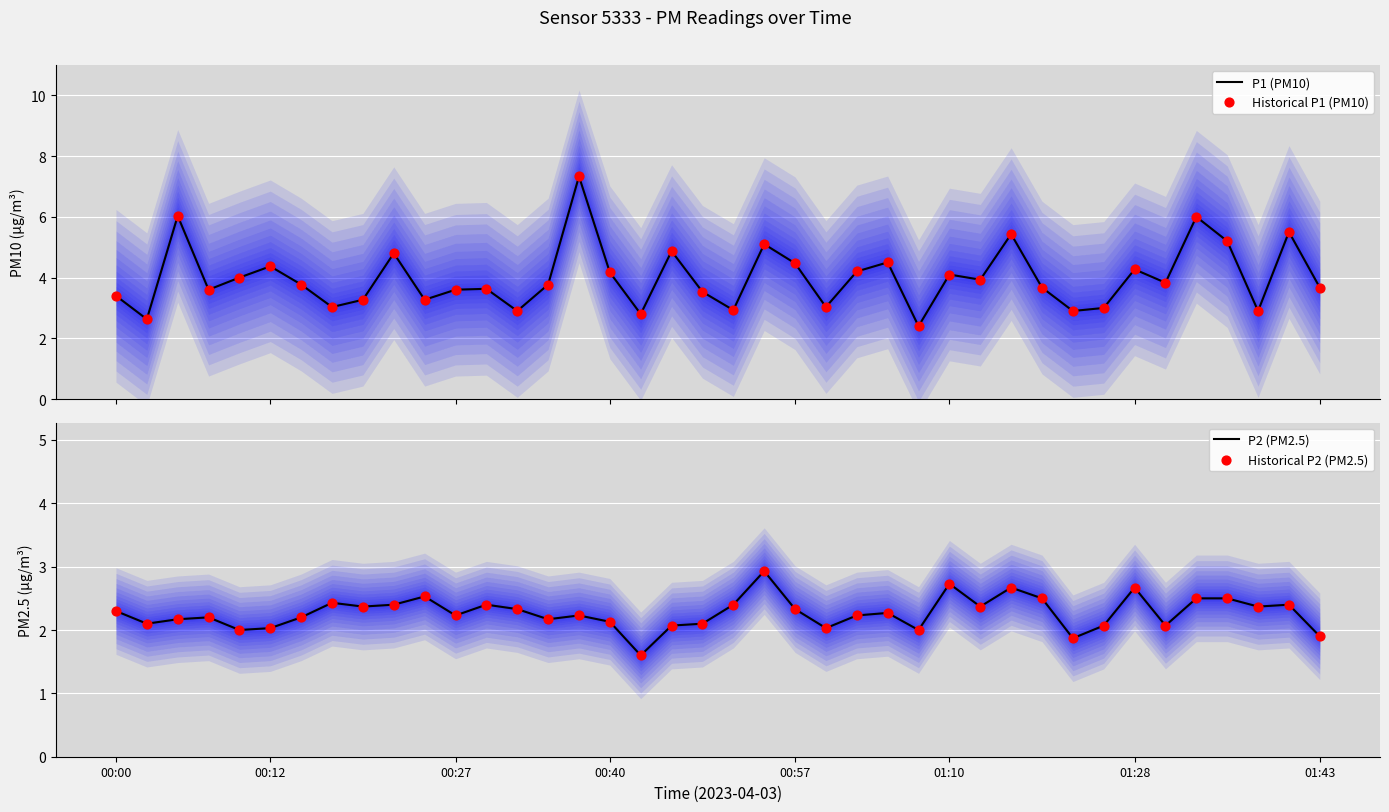

What are all the series names shown in the legend?

P1 (PM10), Historical P1 (PM10), P2 (PM2.5), Historical P2 (PM2.5)